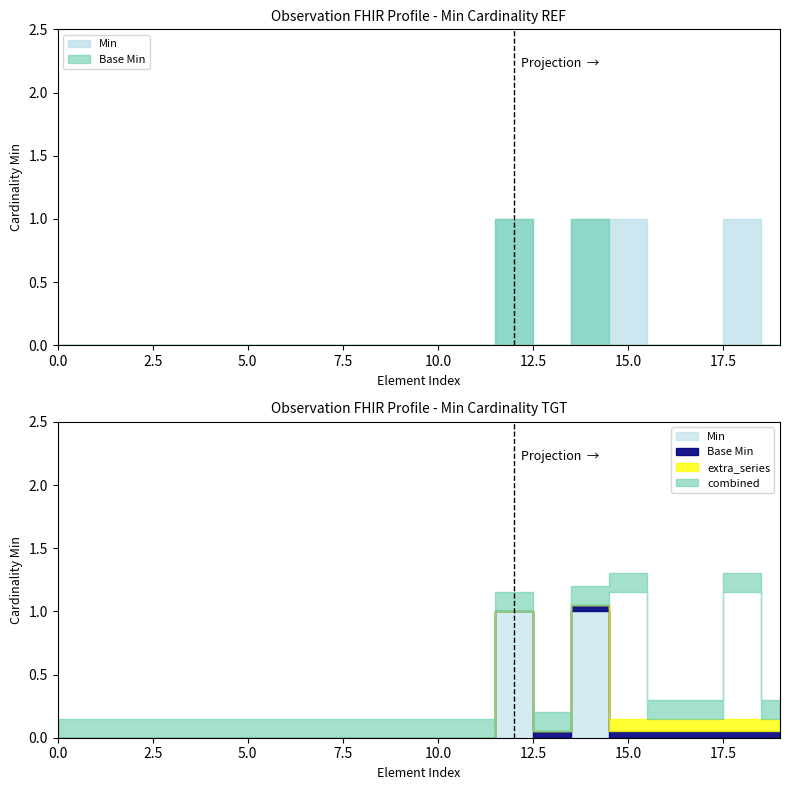

What is the maximum value shown in the chart?

1